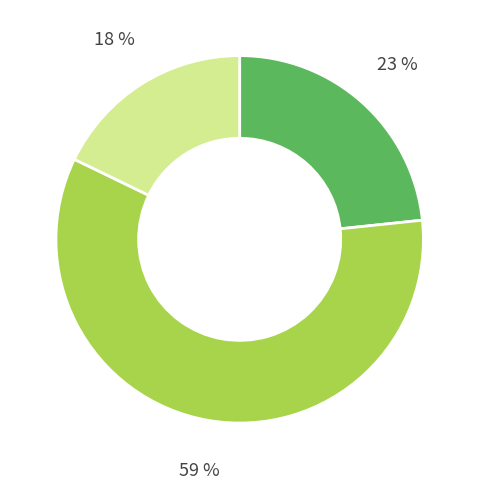

Is there any slice that represents more than half of the pie?

Yes